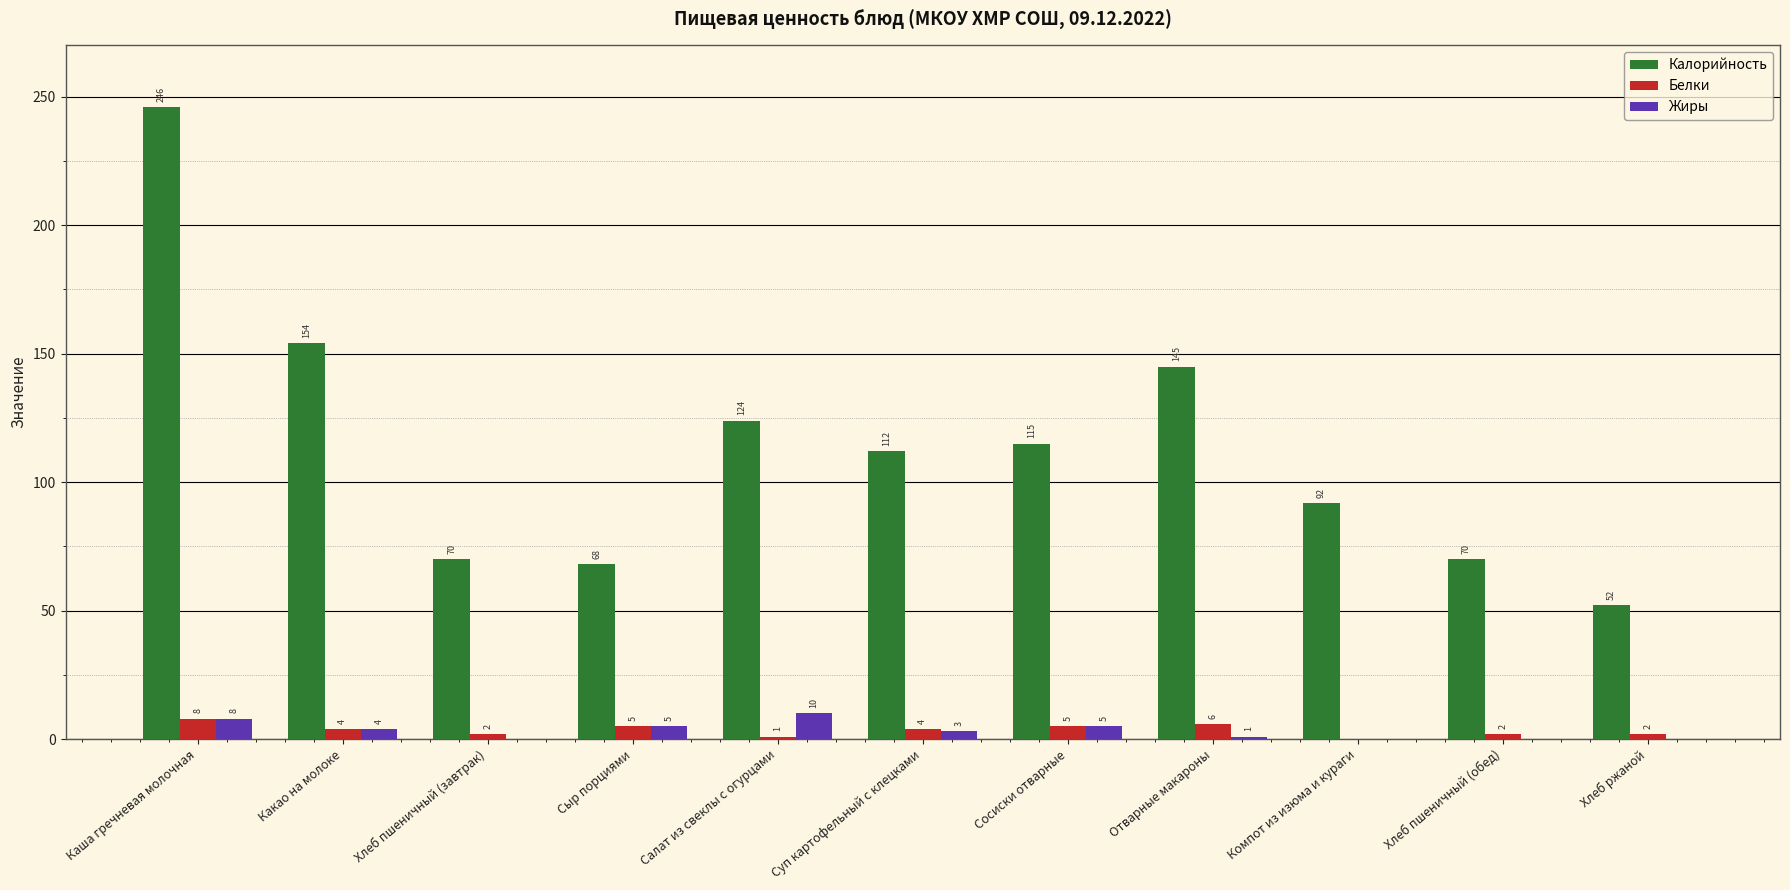

Count the number of data series in this chart.

3